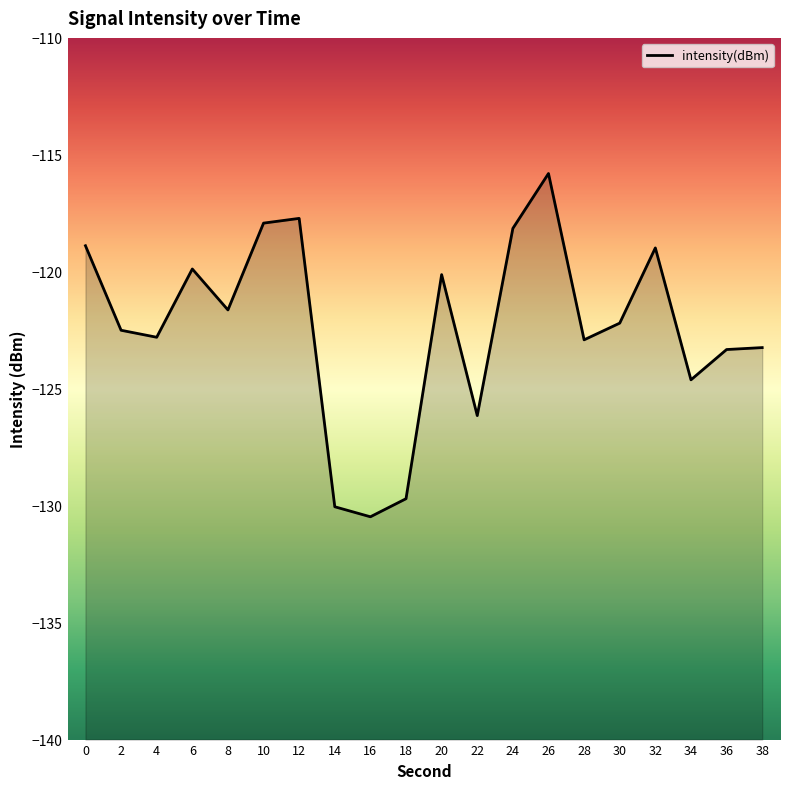

Count the number of data series in this chart.

1